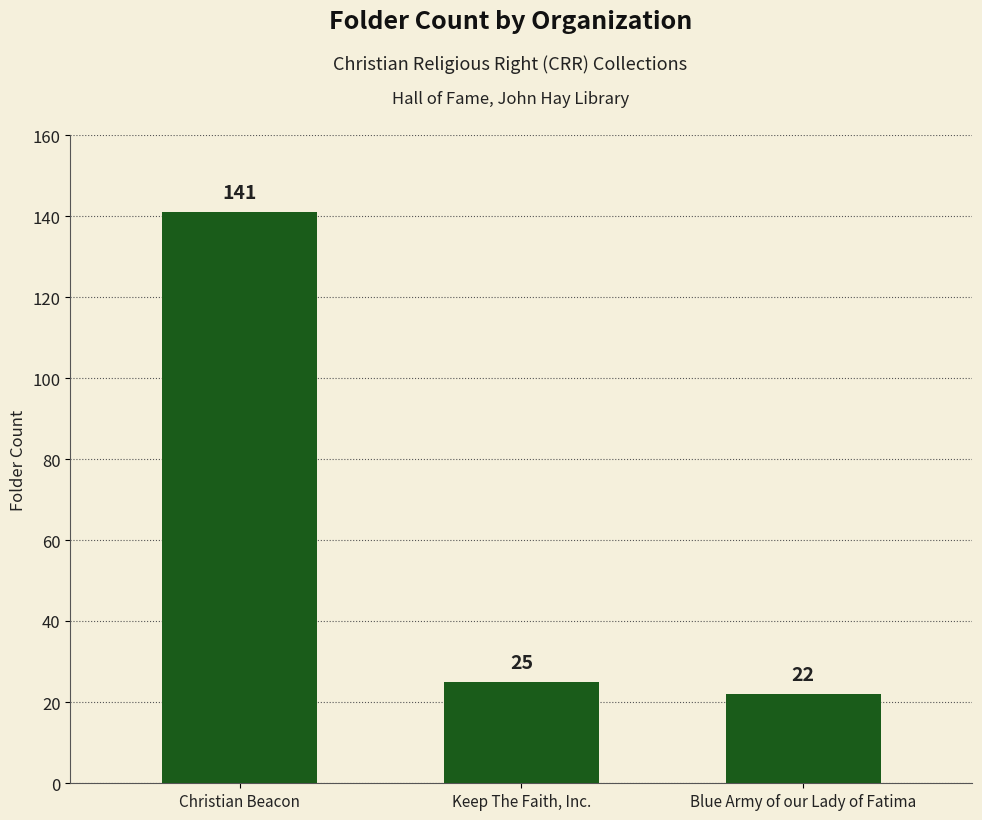

What is the change in value from Christian Beacon to Keep The Faith, Inc.?

-116